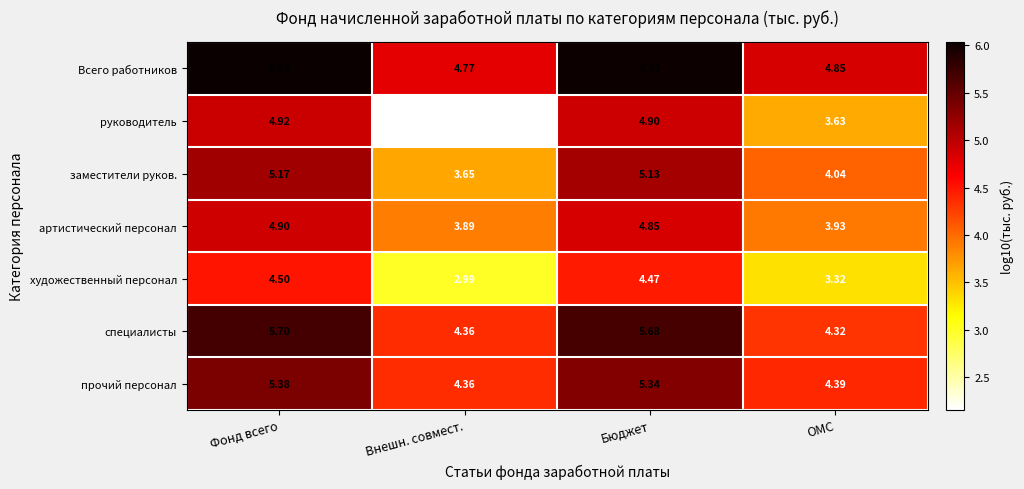

List the series in order of their peak value, lowest first.

художественный персонал, артистический персонал, руководитель, заместители руков., прочий персонал, специалисты, Всего работников